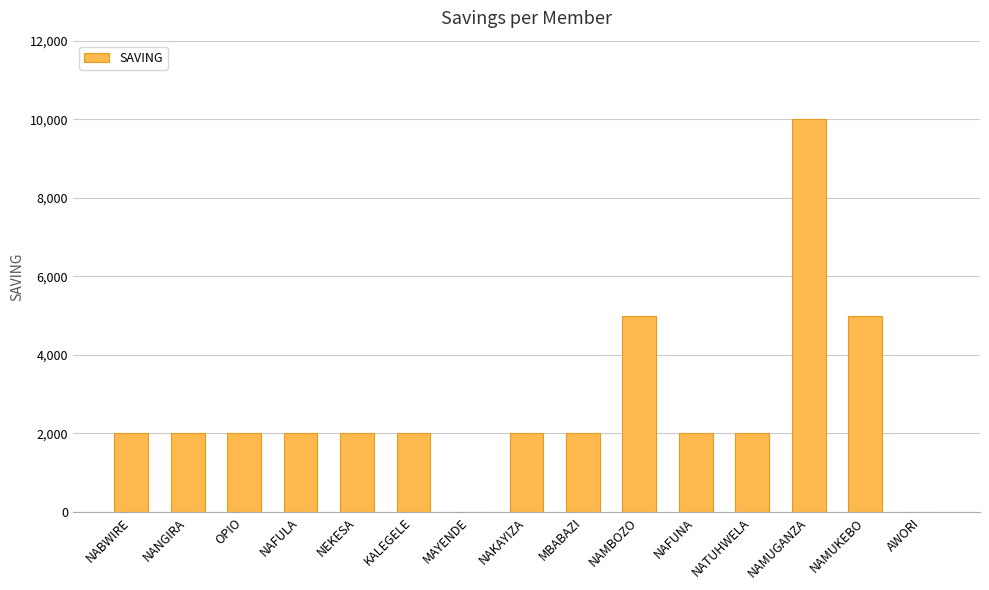

What is the maximum value shown in the chart?

10000